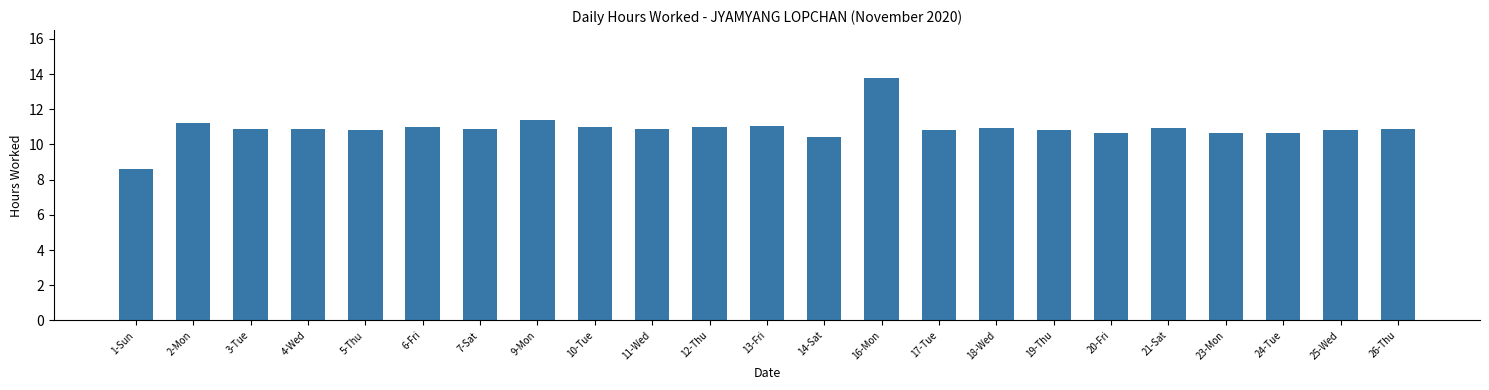

What is the sum of all values?

250.9